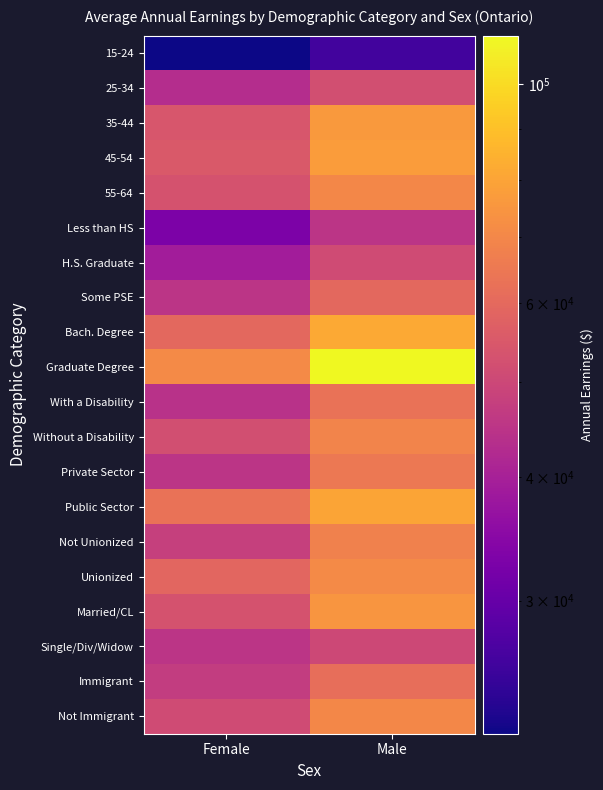

Rank the series at Male from highest to lowest value.

Graduate Degree, Bach. Degree, Public Sector, 45-54, 35-44, Married/CL, Unionized, 55-64, Not Immigrant, Without a Disability, Not Unionized, Private Sector, With a Disability, Immigrant, Some PSE, 25-34, H.S. Graduate, Single/Div/Widow, Less than HS, 15-24